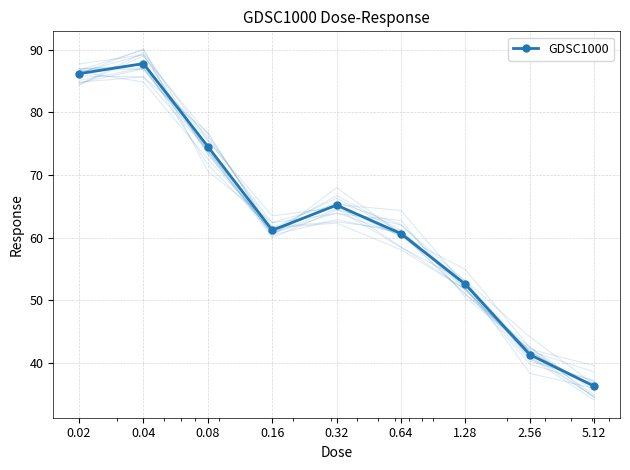

Where is the first local maximum?

0.04